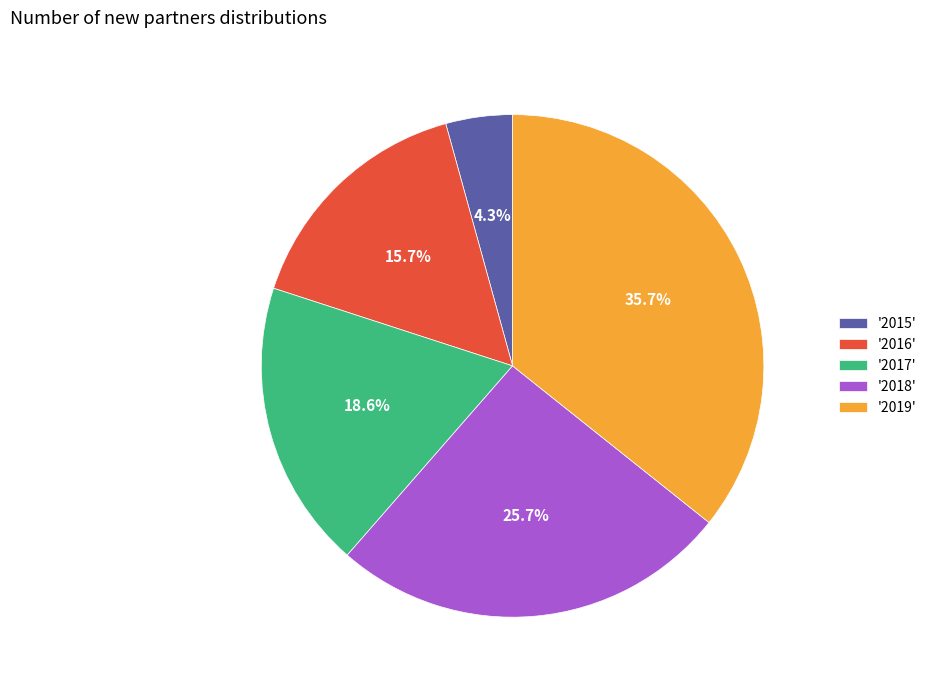

Is there a majority slice in this chart?

No